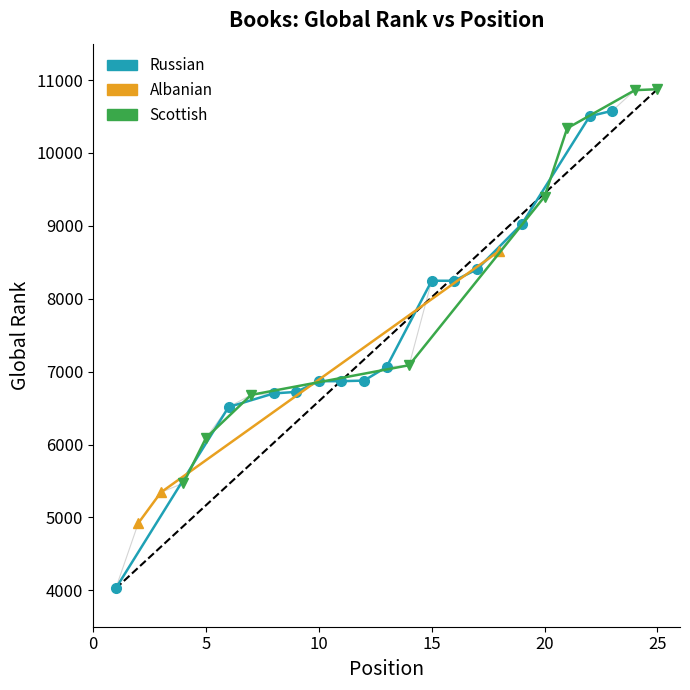

Does the chart have visible grid lines?

No